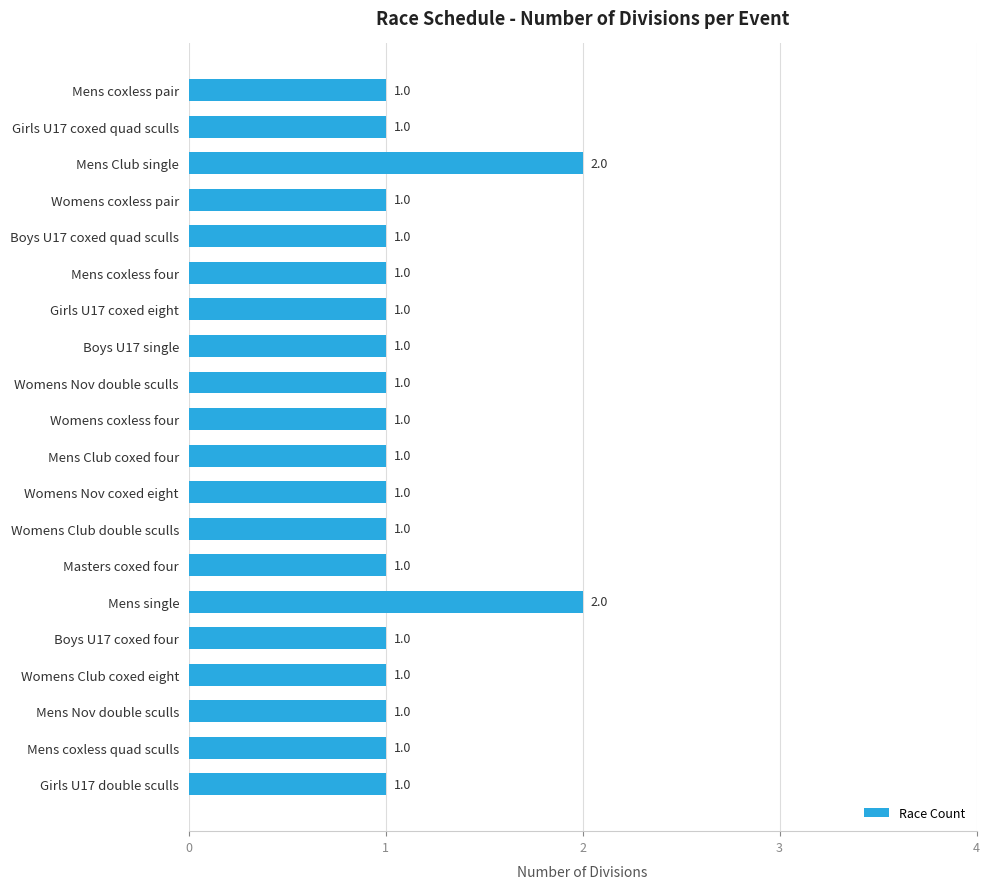

What is the sum of all values?

22